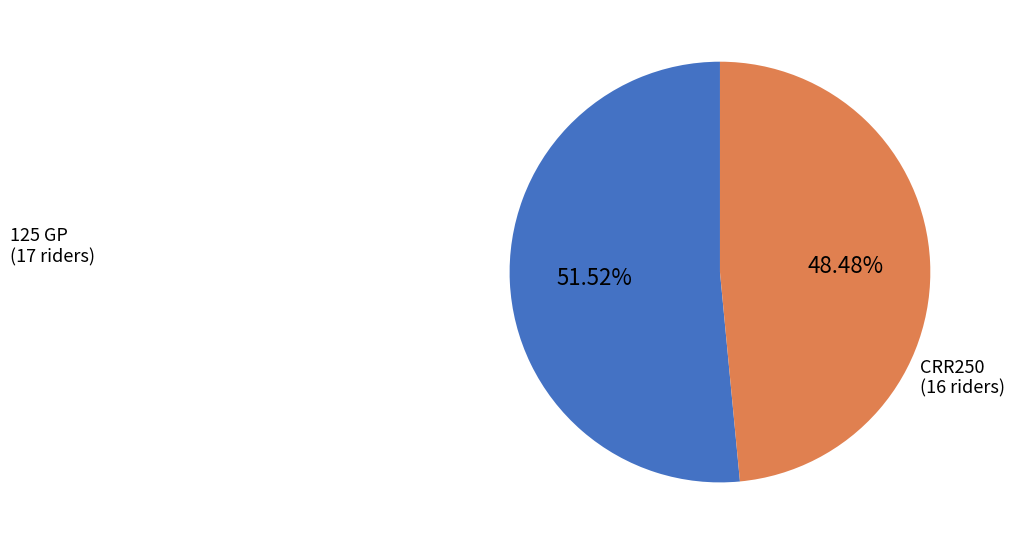

Does any single category account for the majority?

Yes